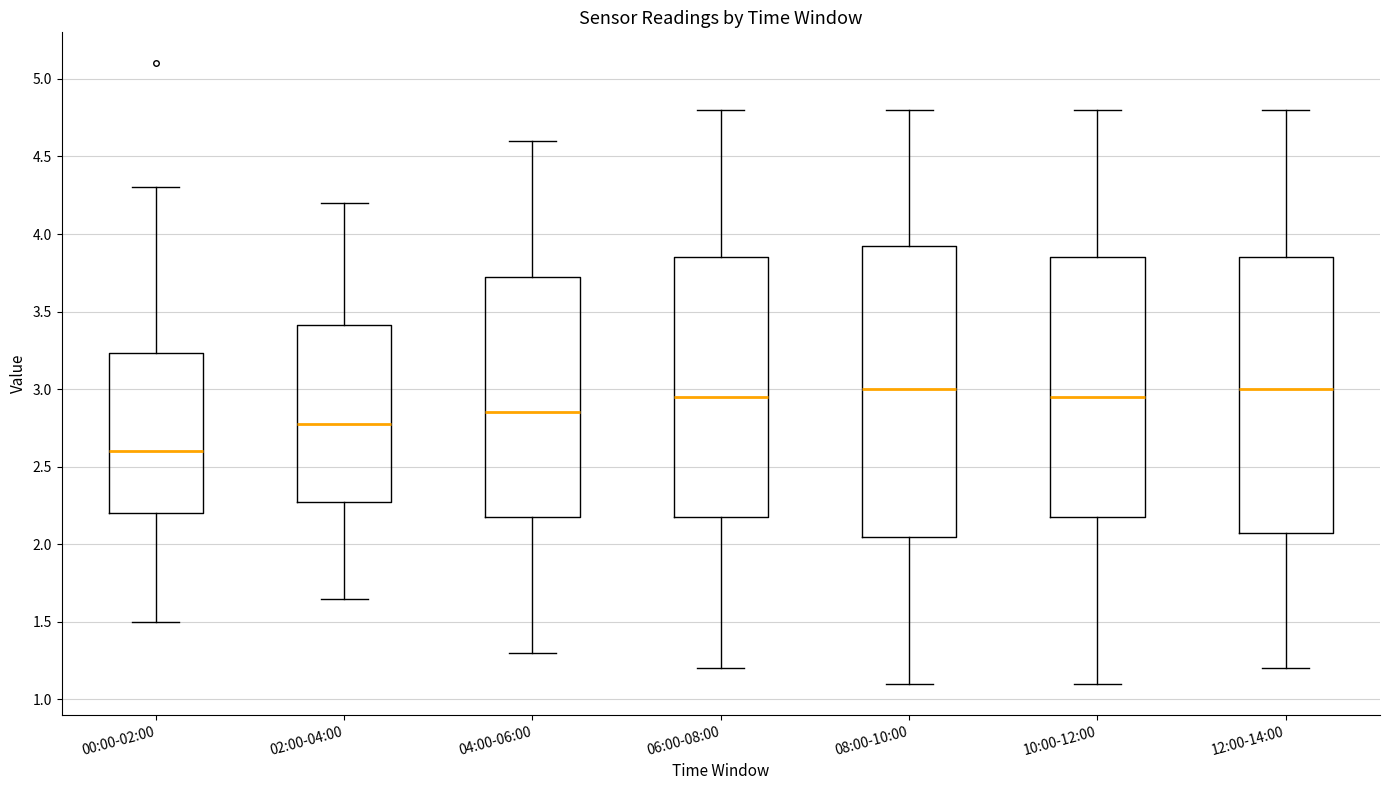

Reading left to right, transcribe this box plot: for each box, give where its median line is, the range the box spans, and where its two whiskers end, as read against the y-axis. The values are not printed on the chart, so give them approximately, as read against the axis.

00:00-02:00: median 2.60, box 2.20 to 3.25, whiskers 1.50 to 4.30
02:00-04:00: median 2.80, box 2.30 to 3.40, whiskers 1.65 to 4.20
04:00-06:00: median 2.85, box 2.20 to 3.75, whiskers 1.30 to 4.60
06:00-08:00: median 2.95, box 2.20 to 3.85, whiskers 1.20 to 4.80
08:00-10:00: median 3.00, box 2.05 to 3.95, whiskers 1.10 to 4.80
10:00-12:00: median 2.95, box 2.20 to 3.85, whiskers 1.10 to 4.80
12:00-14:00: median 3.00, box 2.10 to 3.85, whiskers 1.20 to 4.80